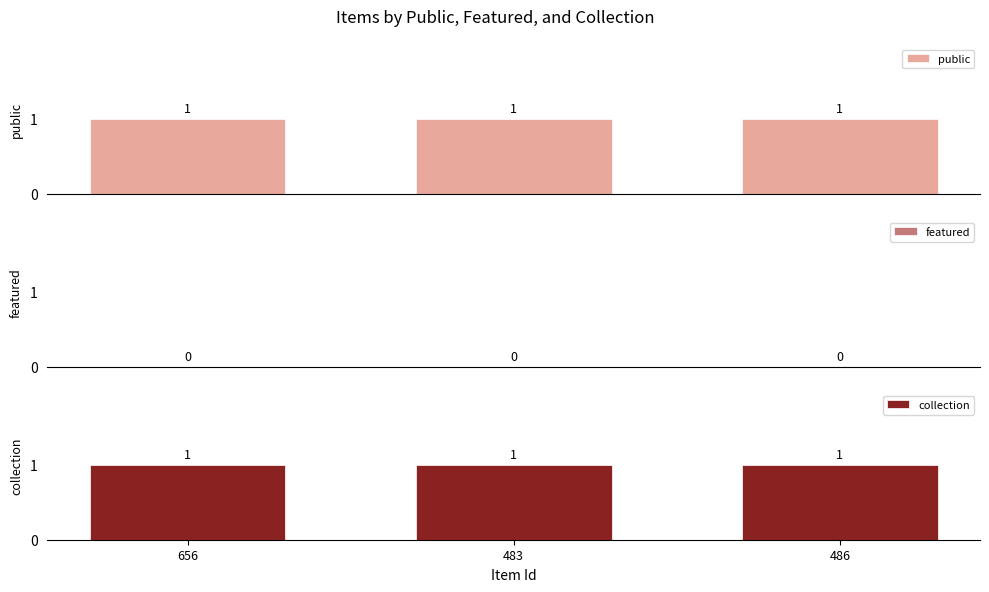

How many bars are there in each group?

3